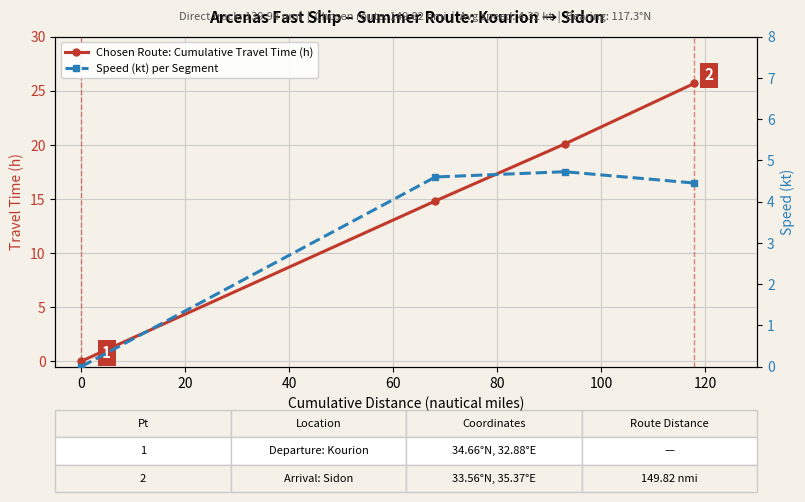

True or false: Chosen Route: Cumulative Travel Time (h) has more than 2 interior local peaks.

False